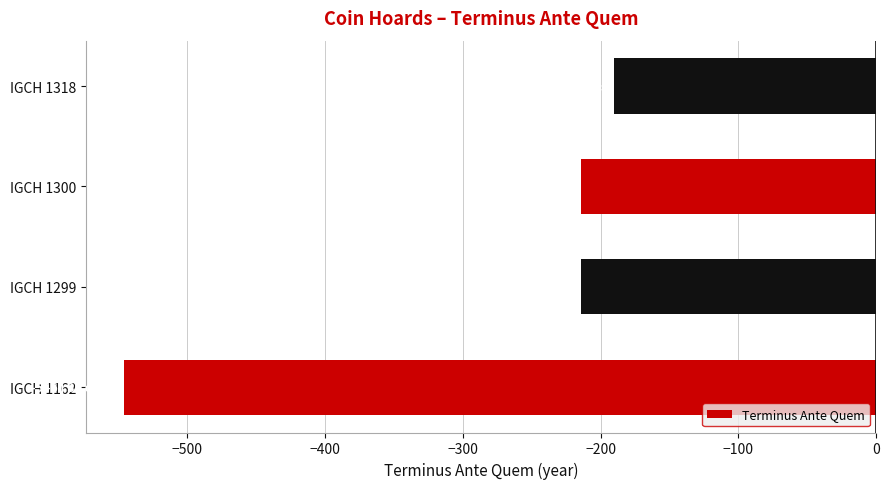

How many data points are less than -214?

1